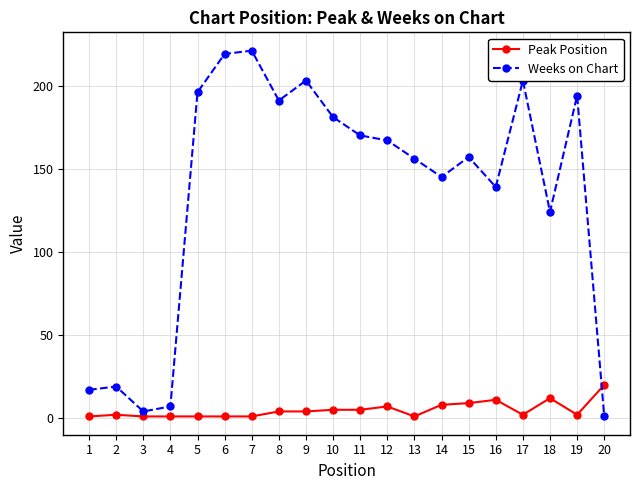

Is the value of Weeks on Chart at 10 greater than the value of Peak Position at 18?

Yes